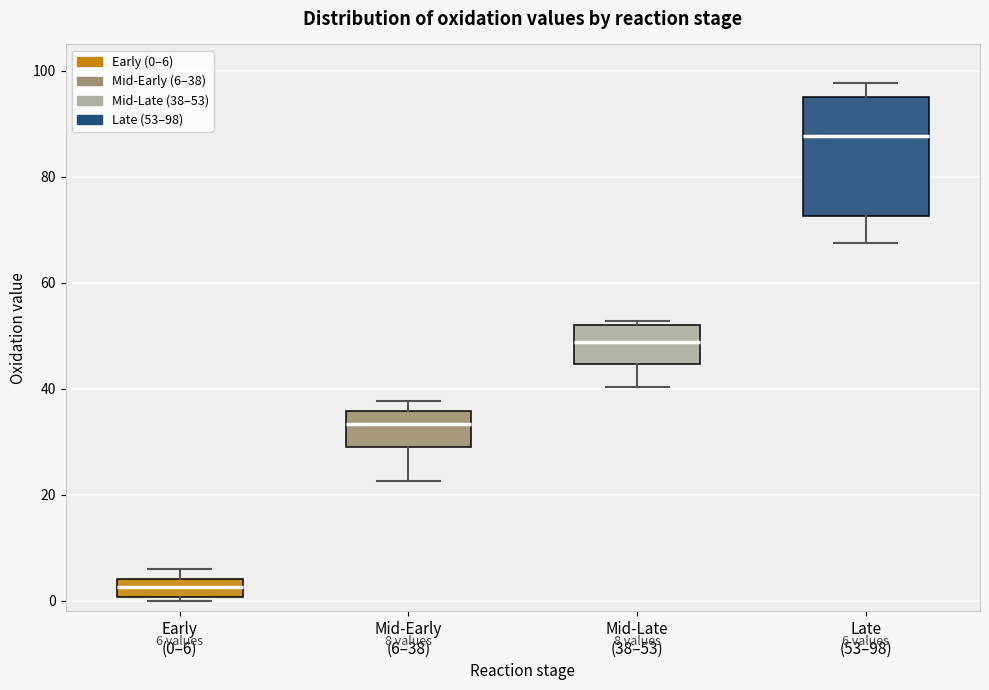

Comparing the boxes themselves (not the whiskers), which one is the tallest?

Late (53–98)